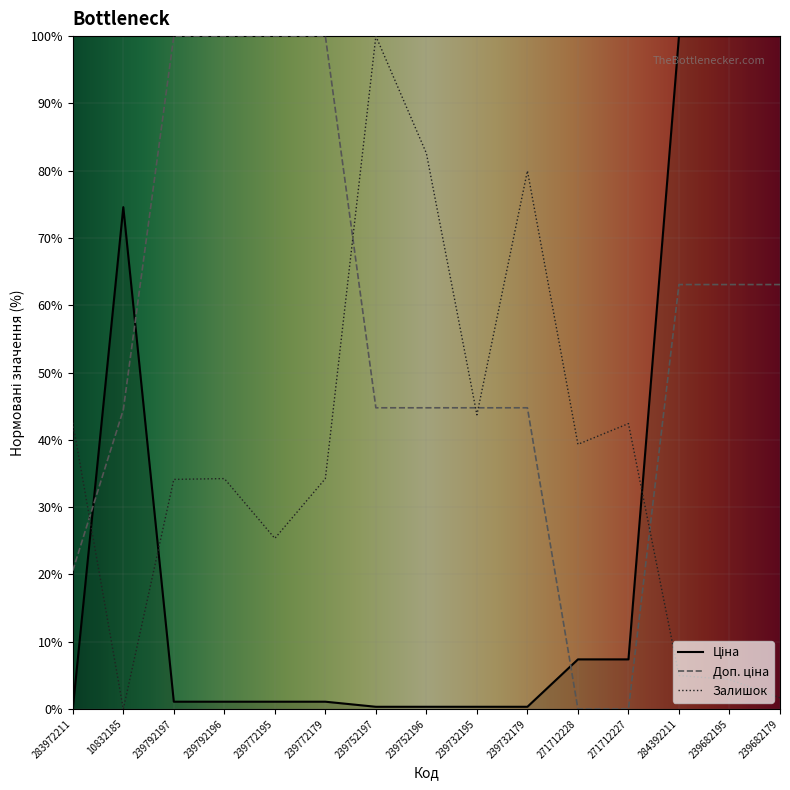

What is the spread (max minus min) of values at 239682195?

95.6